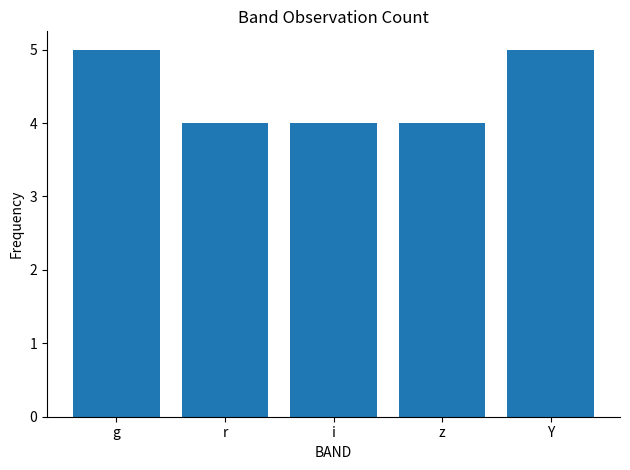

What is the label of the 3rd bar from the right?

i